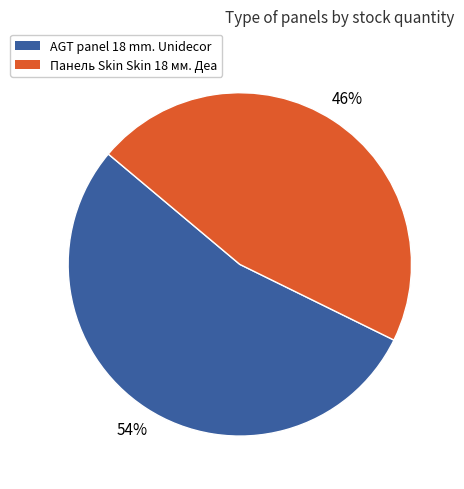

To the nearest percent, what is the difference between the largest and smallest slice percentages?

8%